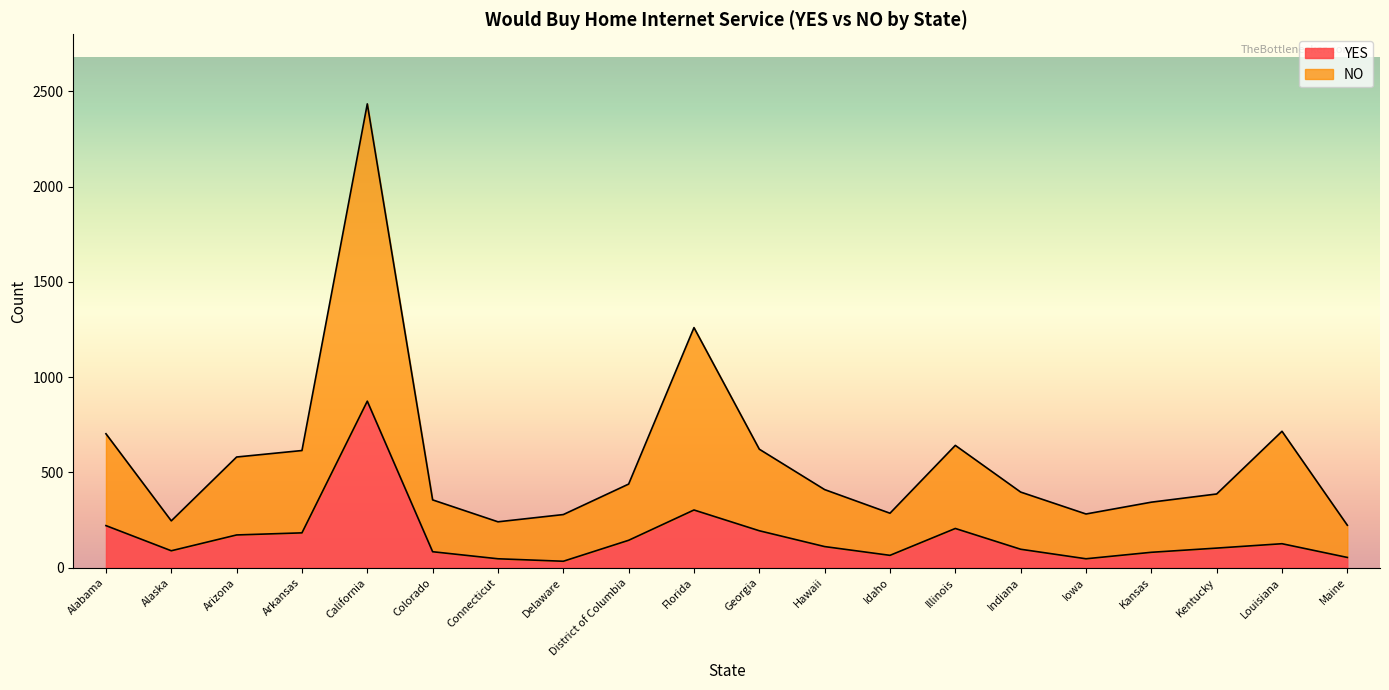

Does the chart have visible grid lines?

No